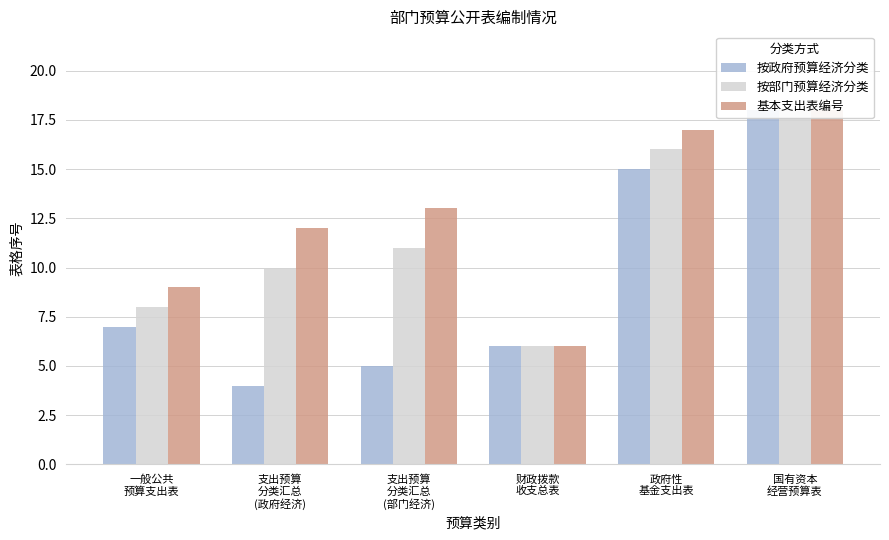

Rank the series at 支出预算
分类汇总
(部门经济) from lowest to highest value.

按政府预算经济分类, 按部门预算经济分类, 基本支出表编号